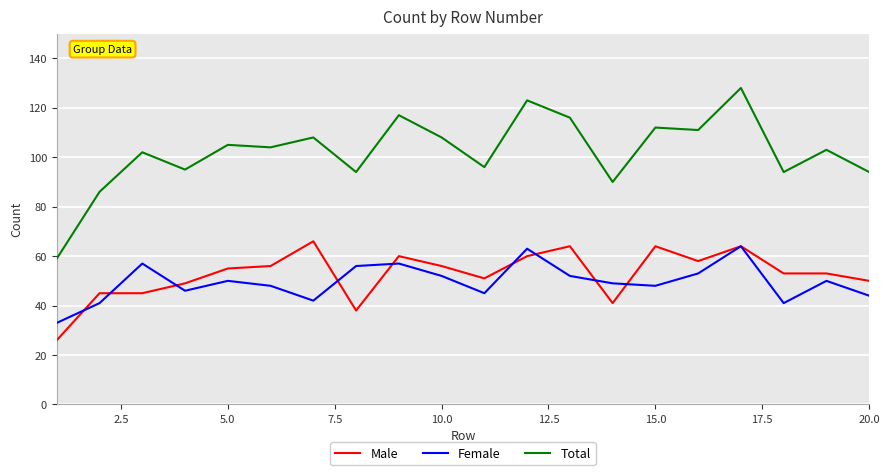

What is the difference between the maximum and second lowest values in the Female series?

23